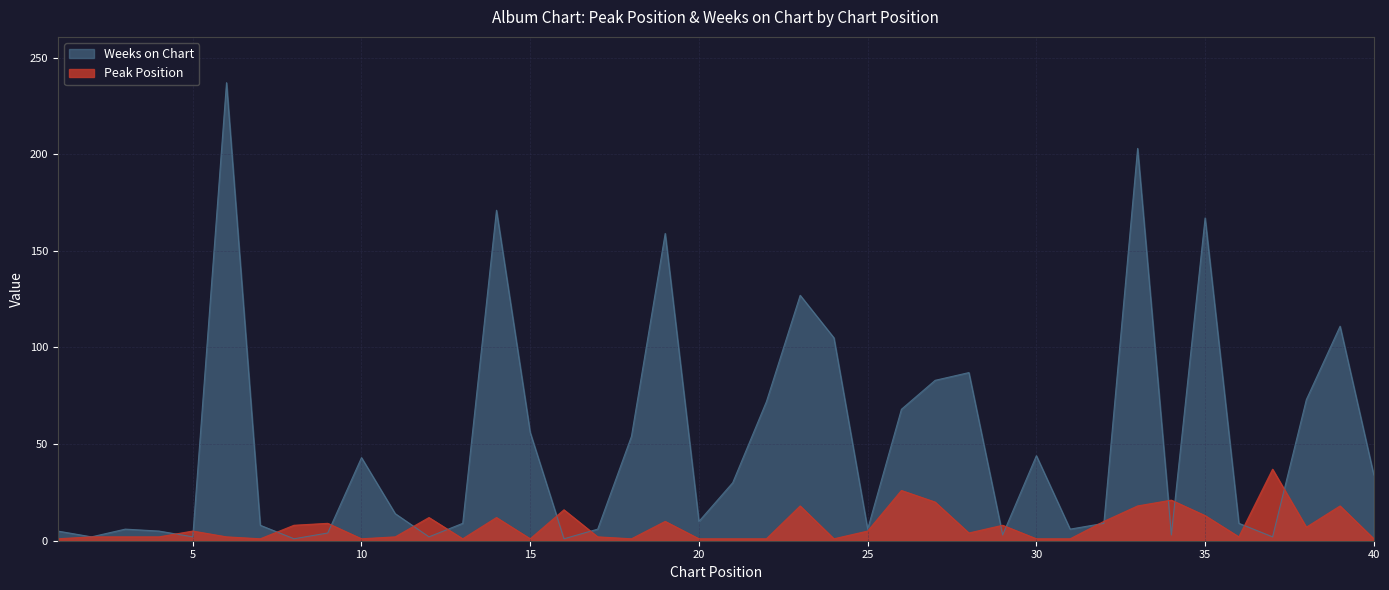

Is it true that Weeks on Chart equals 72 at 24?

False